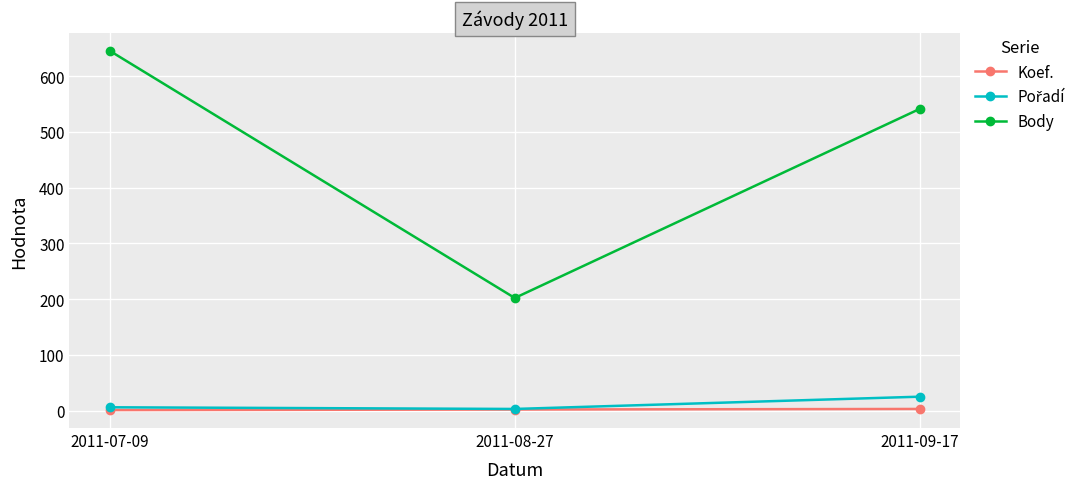

Rank the categories by Body value from highest to lowest.

2011-07-09, 2011-09-17, 2011-08-27